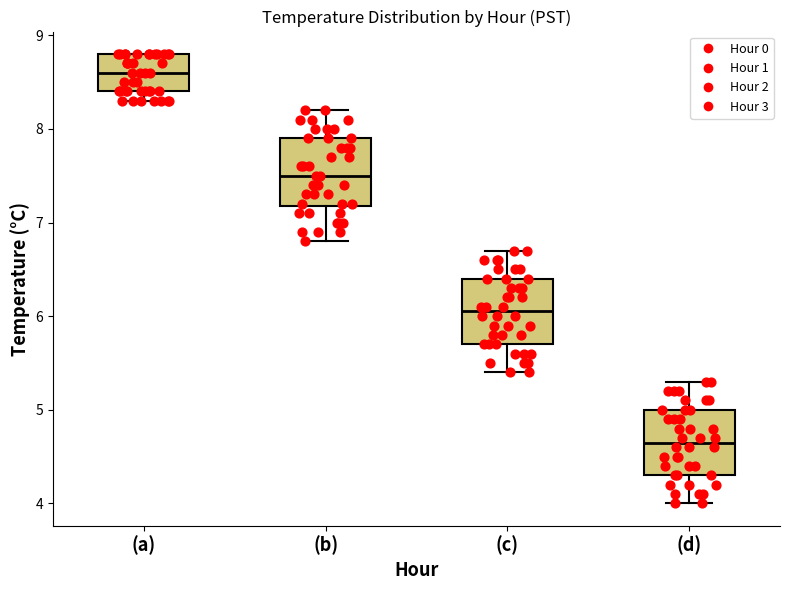

Reading left to right, transcribe this box plot: for each box, give where its median line is, the range the box spans, and where its two whiskers end, as read against the y-axis. The values are not printed on the chart, so give them approximately, as read against the axis.

(a): median 8.6, box 8.4 to 8.8, whiskers 8.3 to 8.8
(b): median 7.5, box 7.2 to 7.9, whiskers 6.8 to 8.2
(c): median 6.1, box 5.7 to 6.4, whiskers 5.4 to 6.7
(d): median 4.7, box 4.3 to 5.0, whiskers 4.0 to 5.3